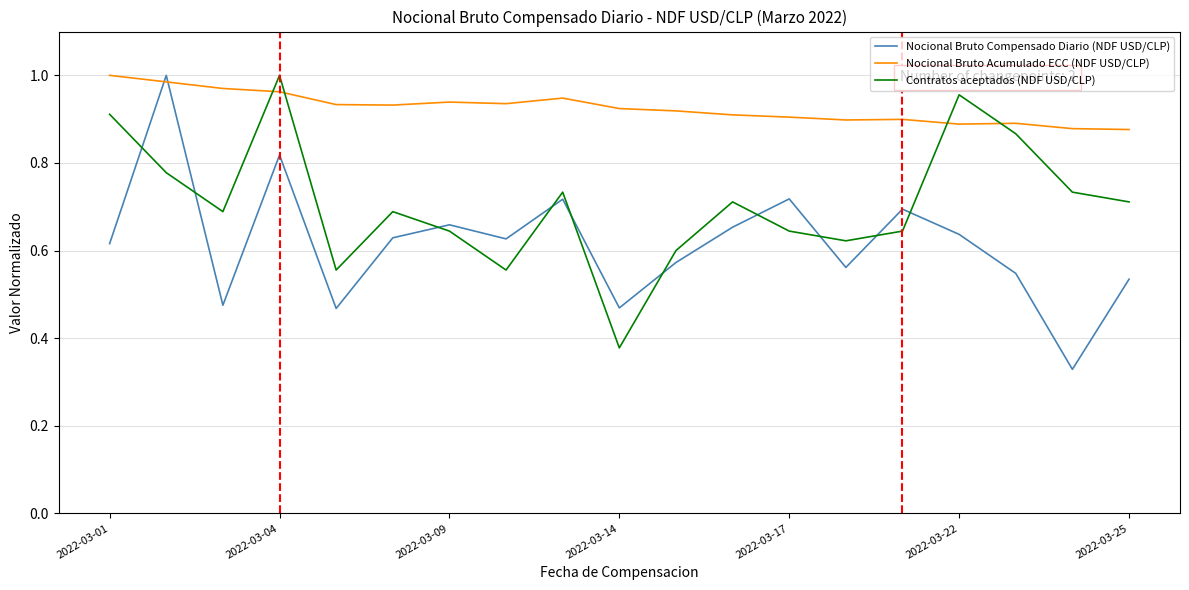

Which series has the largest range (max minus min)?

Nocional Bruto Compensado Diario (NDF USD/CLP)